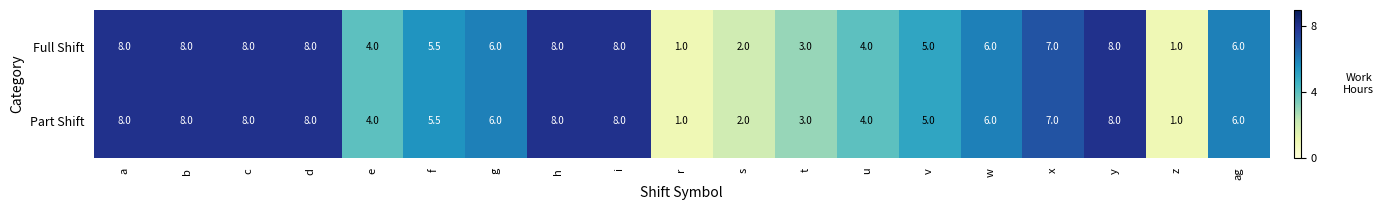

What is the minimum value for Full Shift?

1.0